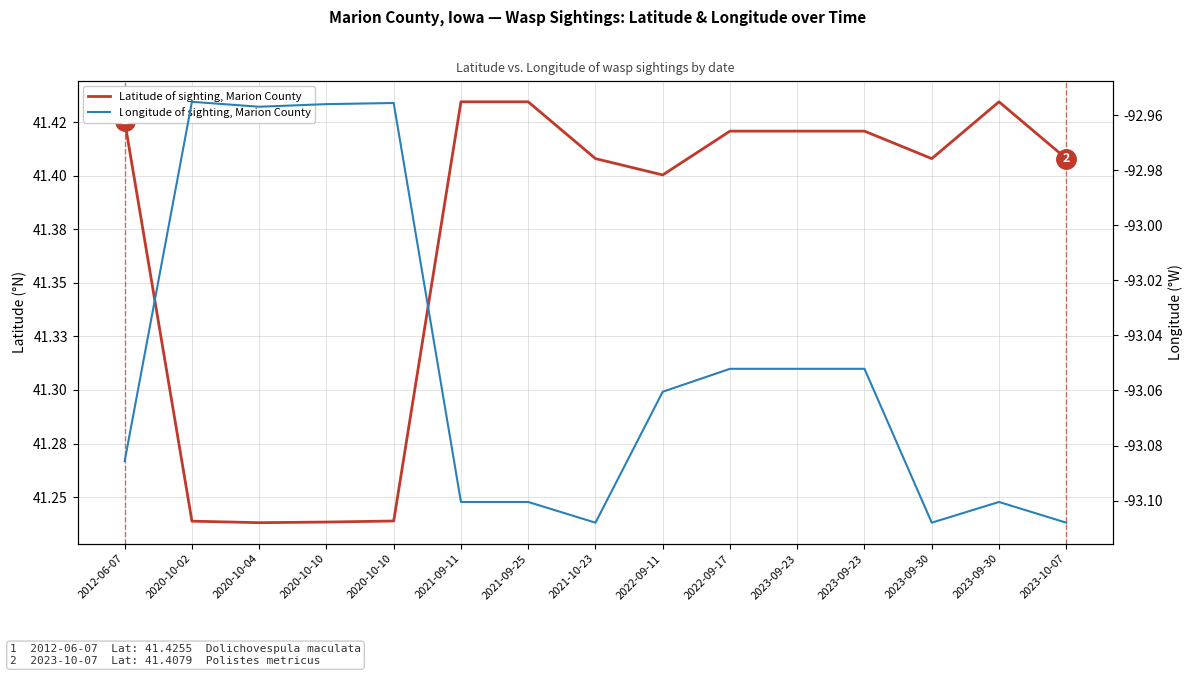

True or false: Longitude of sighting, Marion County and Latitude of sighting, Marion County cross at least once.

False